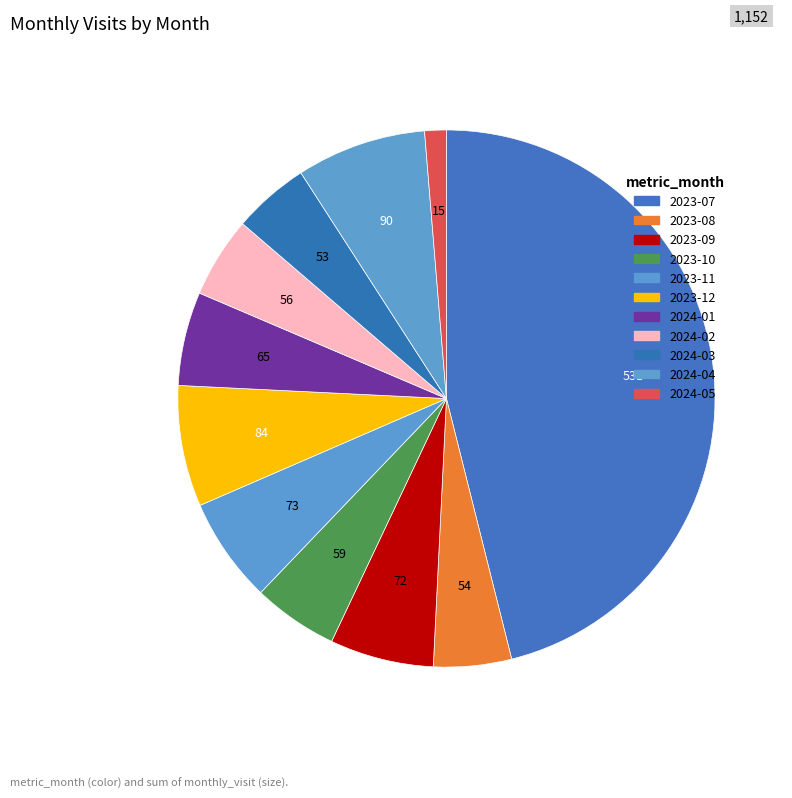

How many segments does this pie chart have?

11